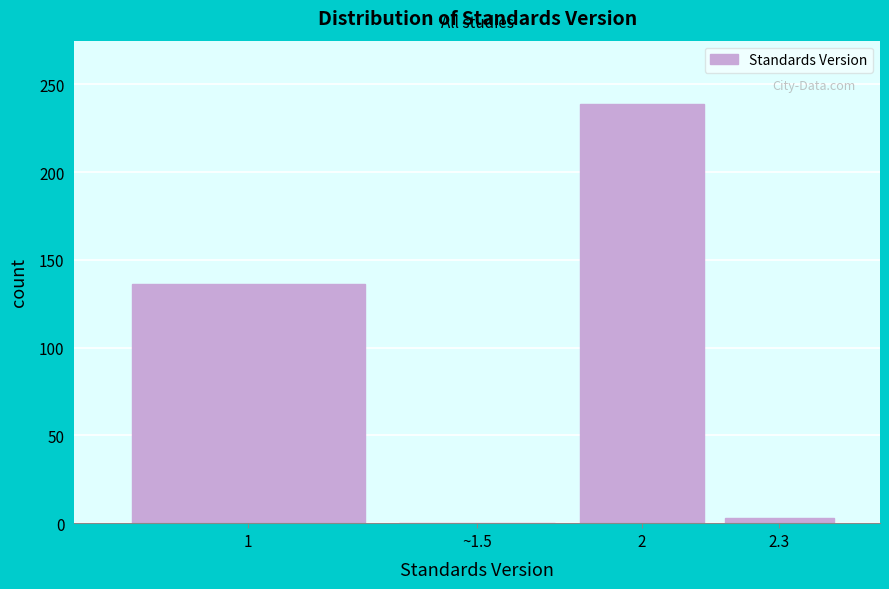

Reading right to left, transcribe all the data shown in this chart.

2.3=3	2=239	~1.5=0	1=136